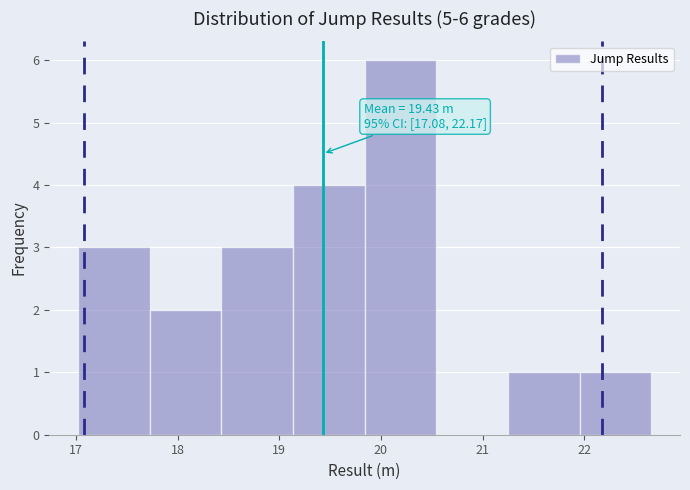

Which range on the x-axis has the tallest bar?

19.8 to 20.5